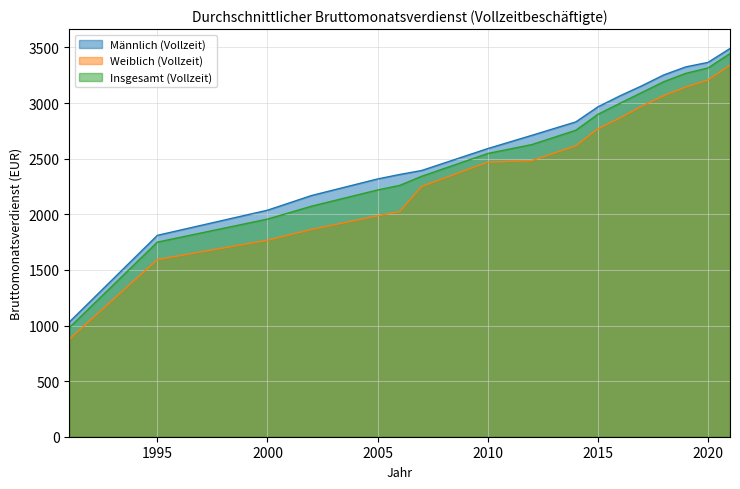

At which label does Insgesamt (Vollzeit) reach its minimum?

1991